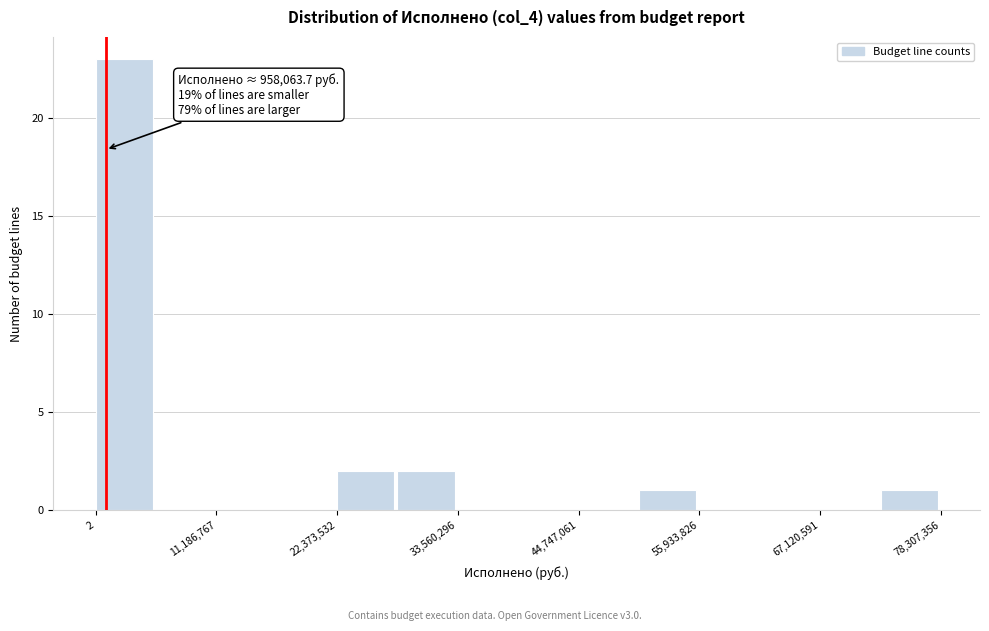

Around what value on the x-axis is the tallest bar? Give the approximate position of its centre, as read against the axis.

2000000